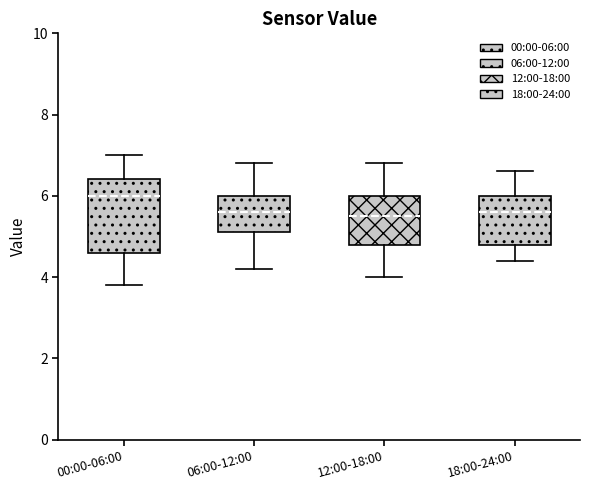

Reading left to right, transcribe this box plot: for each box, give where its median line is, the range the box spans, and where its two whiskers end, as read against the y-axis. The values are not printed on the chart, so give them approximately, as read against the axis.

00:00-06:00: median 6.0, box 4.6 to 6.4, whiskers 3.8 to 7.0
06:00-12:00: median 5.6, box 5.2 to 6.0, whiskers 4.2 to 6.8
12:00-18:00: median 5.6, box 4.8 to 6.0, whiskers 4.0 to 6.8
18:00-24:00: median 5.6, box 4.8 to 6.0, whiskers 4.4 to 6.6